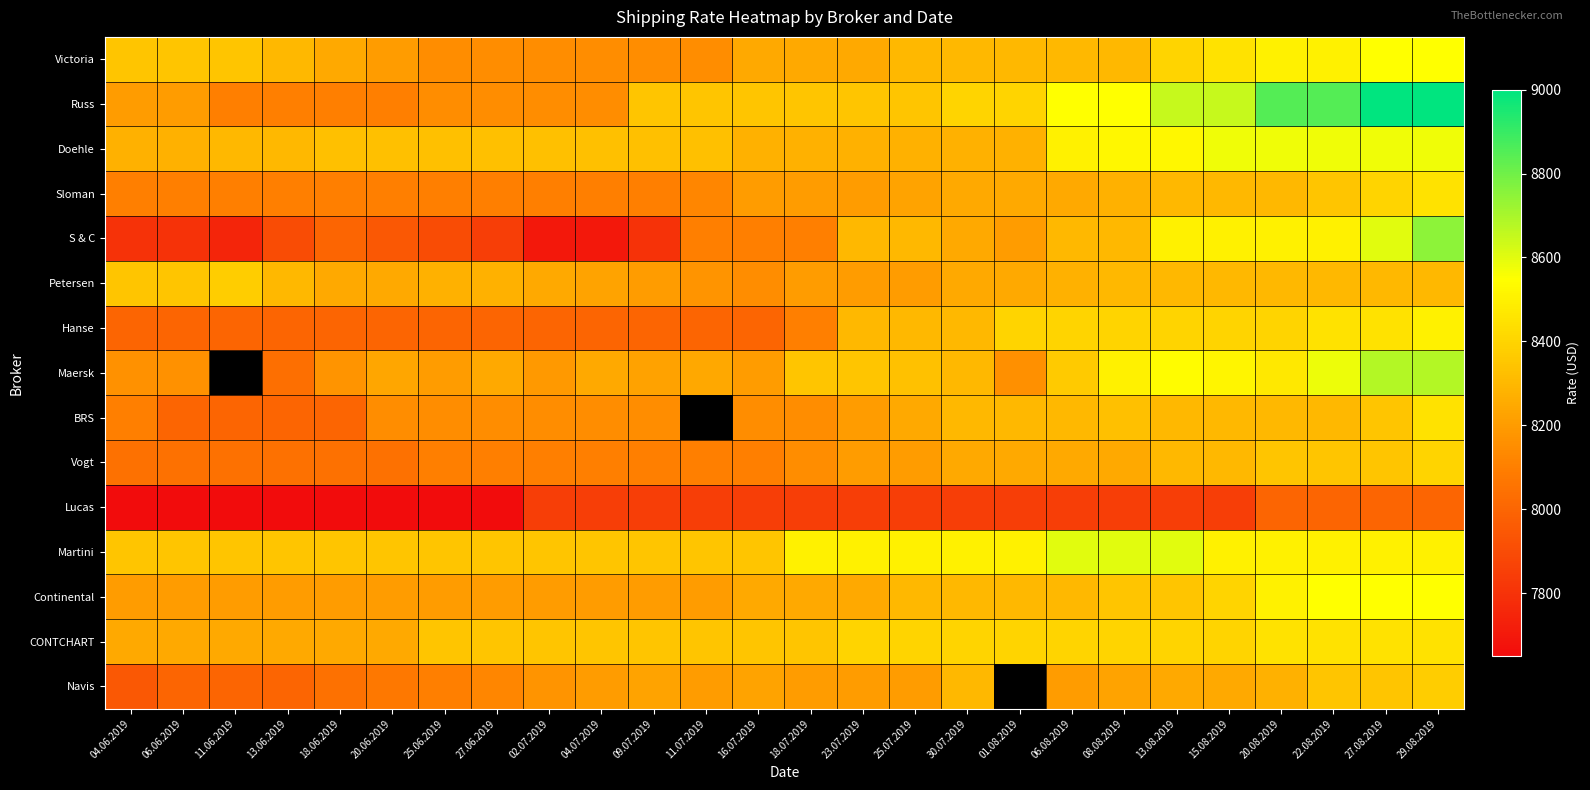

What is the difference between the Hanse values at 20.06.2019 and 22.08.2019?

450.0